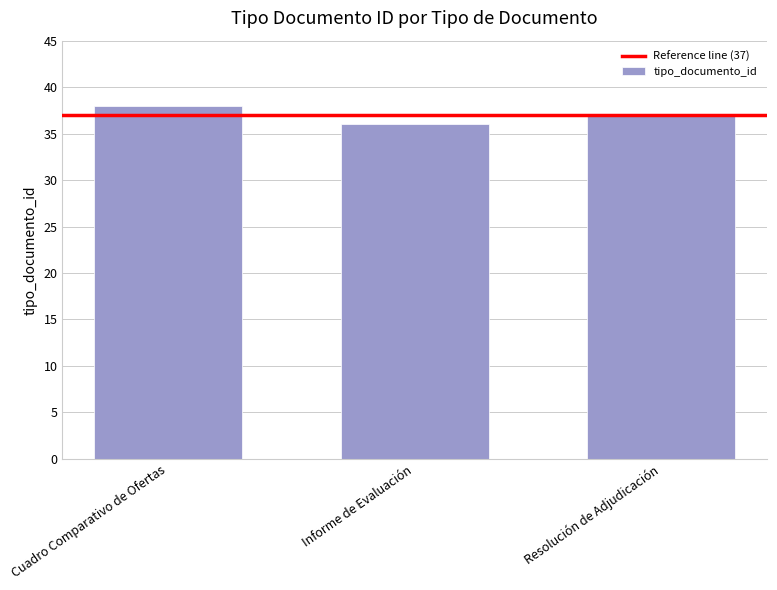

Read the value at Cuadro Comparativo de Ofertas.

38